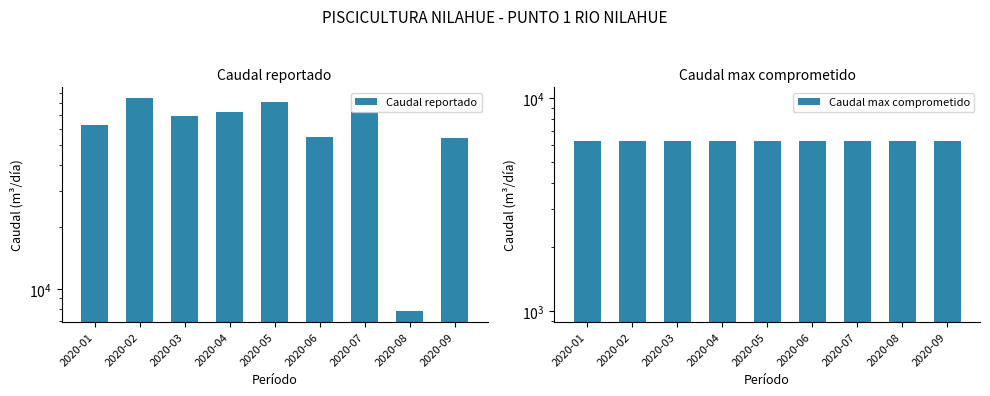

At how many categories does at least one series exceed 64206?

5